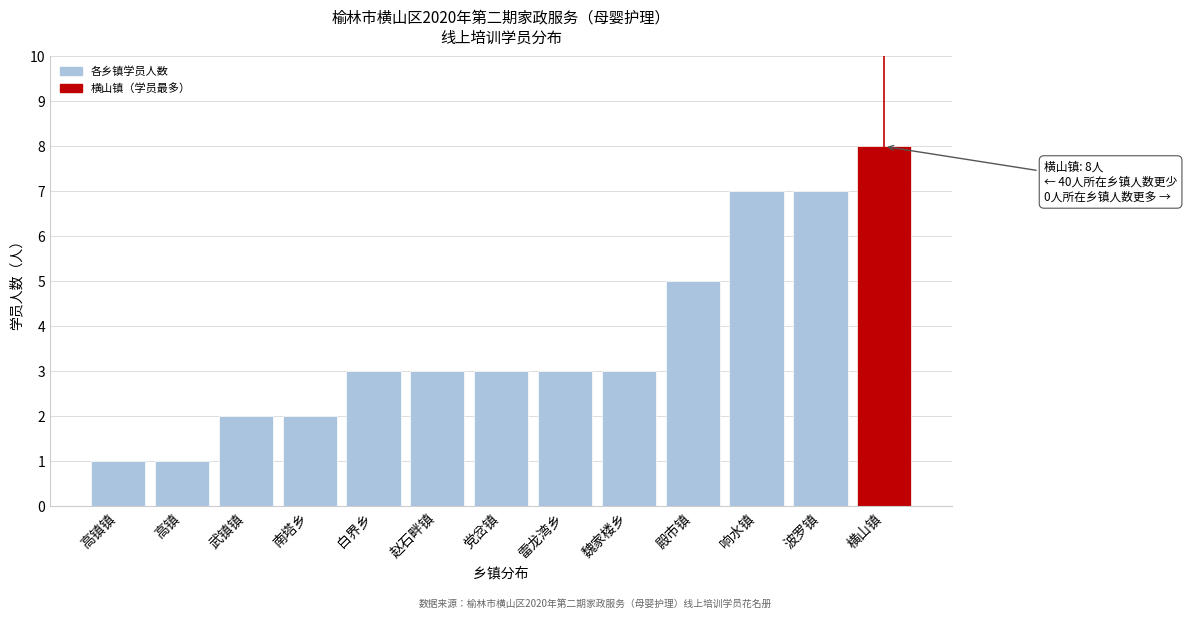

Reading left to right, list all the values displayed in this chart.

1	1	2	2	3	3	3	3	3	5	7	7	8